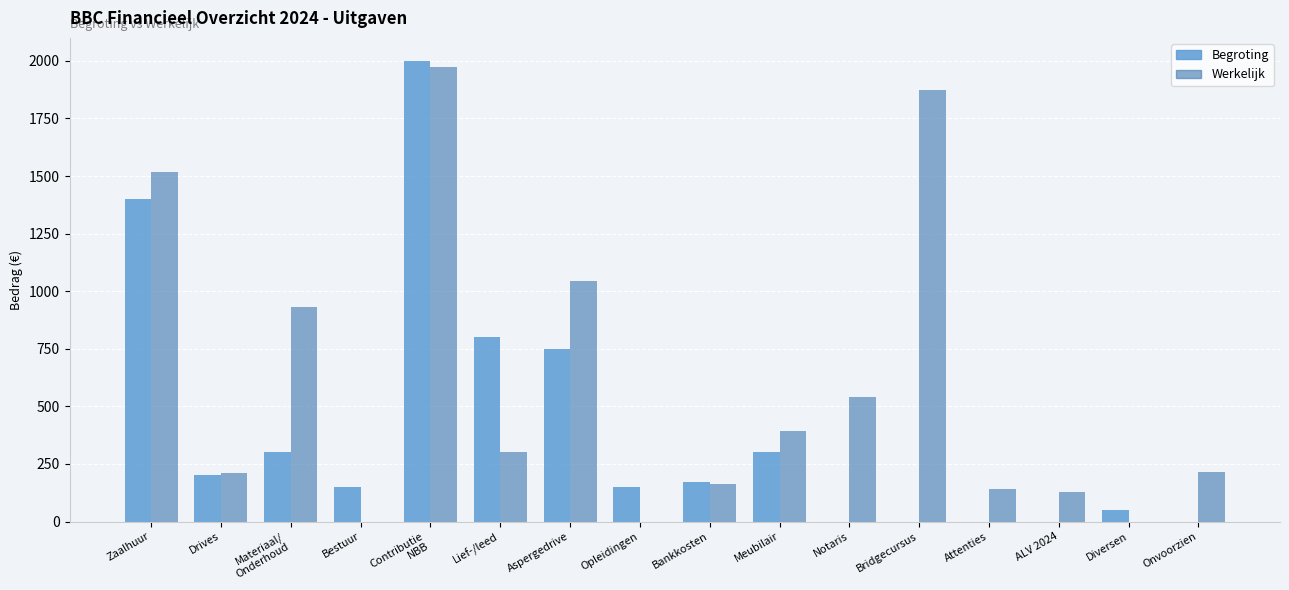

Count the number of data series in this chart.

2